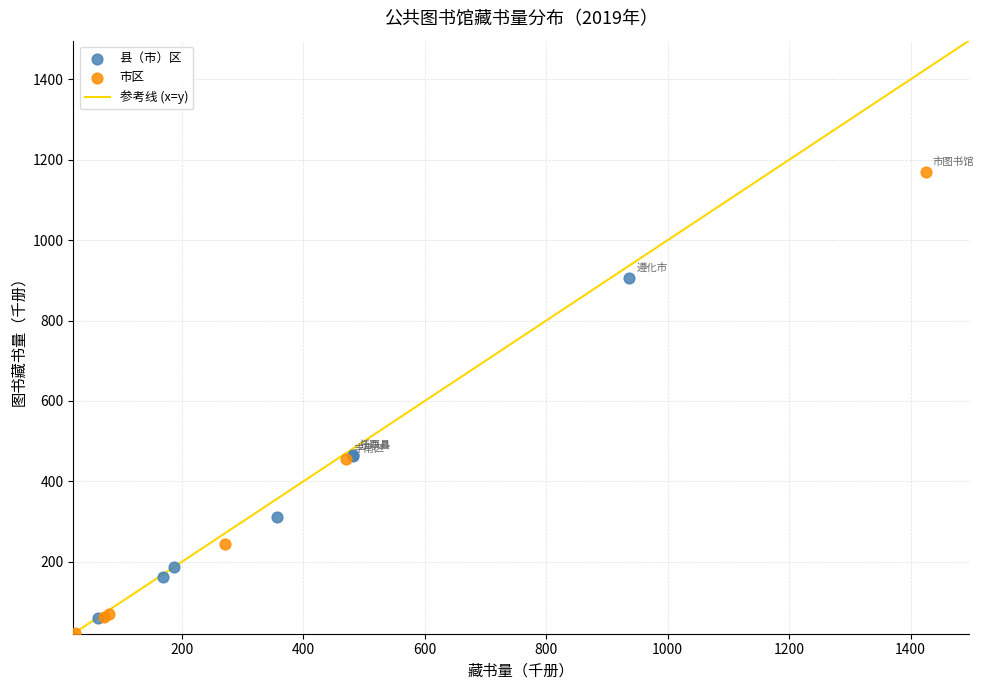

Which series has the largest Y range (max minus min)?

市区